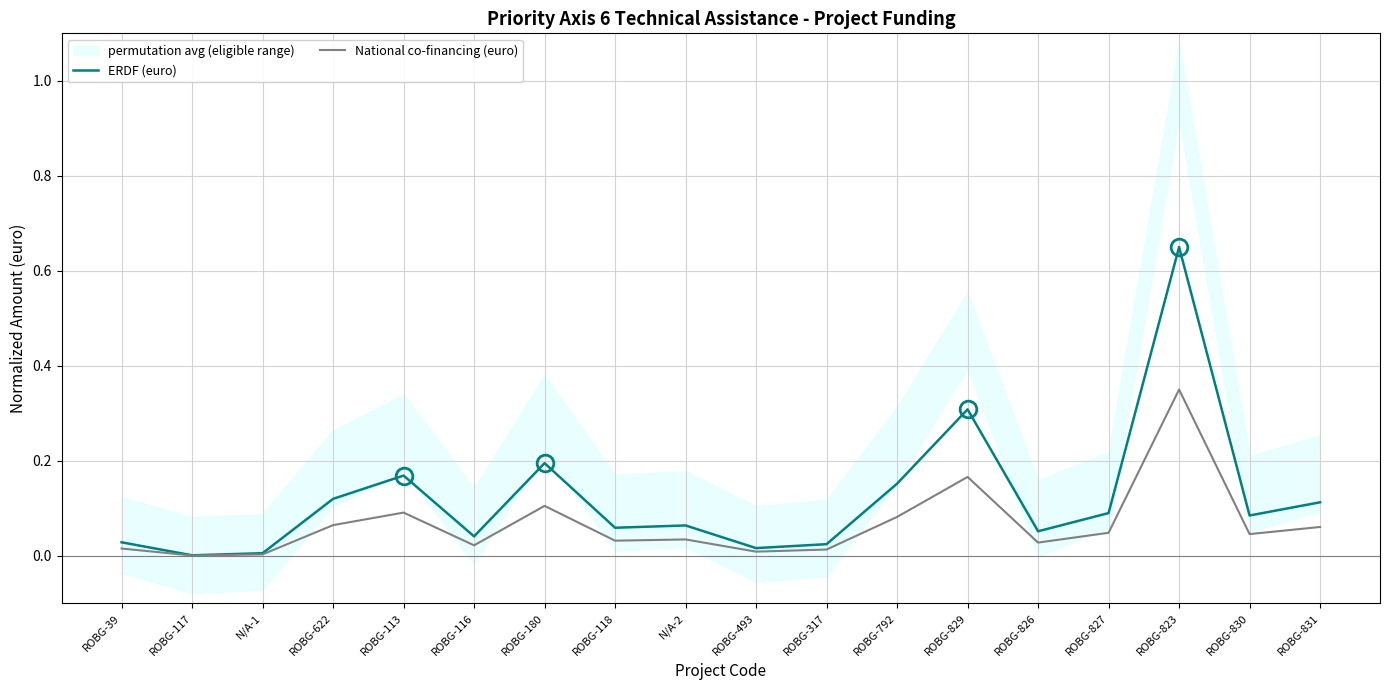

What position from the left is ROBG-792?

12